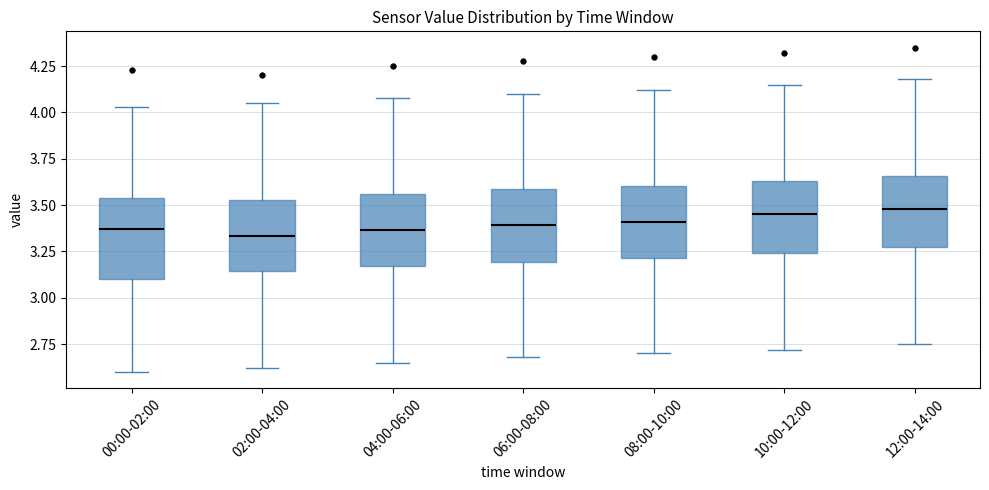

Reading left to right, transcribe this box plot: for each box, give where its median line is, the range the box spans, and where its two whiskers end, as read against the y-axis. The values are not printed on the chart, so give them approximately, as read against the axis.

00:00-02:00: median 3.35, box 3.10 to 3.55, whiskers 2.60 to 4.05
02:00-04:00: median 3.35, box 3.15 to 3.55, whiskers 2.60 to 4.05
04:00-06:00: median 3.35, box 3.15 to 3.55, whiskers 2.65 to 4.10
06:00-08:00: median 3.40, box 3.20 to 3.60, whiskers 2.70 to 4.10
08:00-10:00: median 3.40, box 3.20 to 3.60, whiskers 2.70 to 4.10
10:00-12:00: median 3.45, box 3.25 to 3.65, whiskers 2.70 to 4.15
12:00-14:00: median 3.50, box 3.25 to 3.65, whiskers 2.75 to 4.20